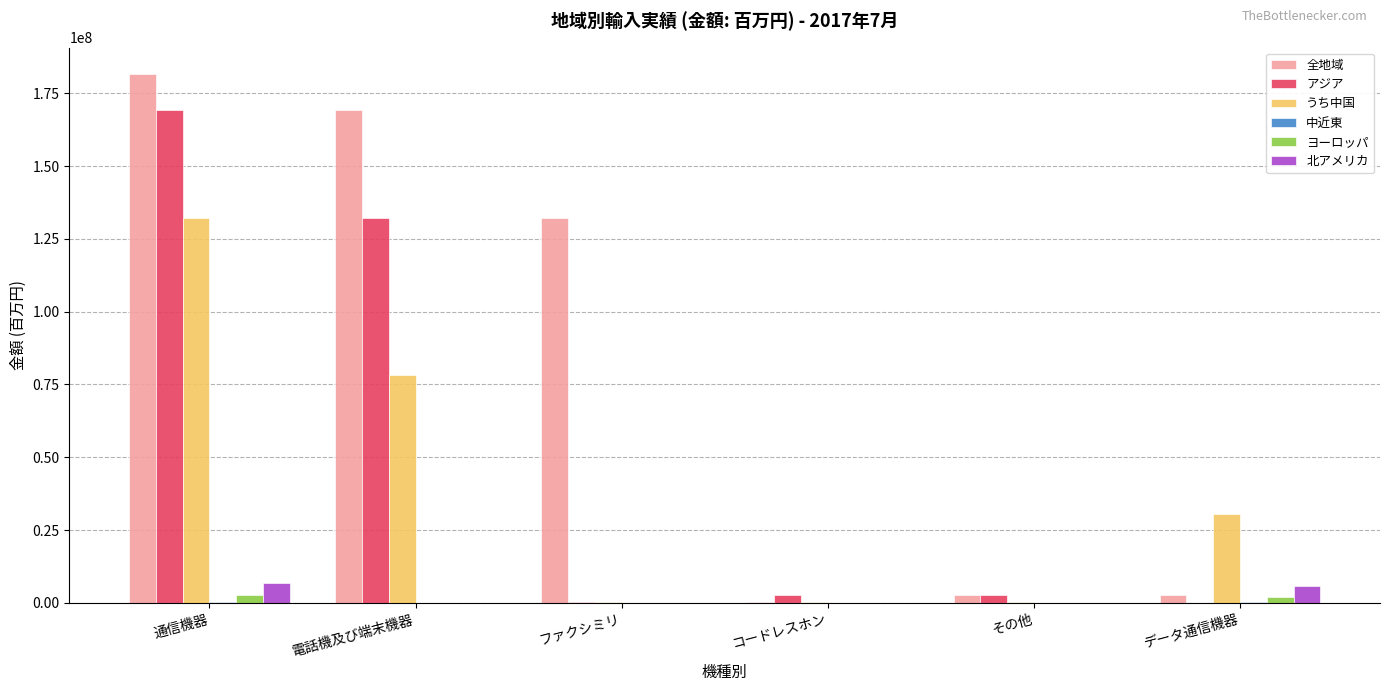

How many distinct data groups are displayed?

6